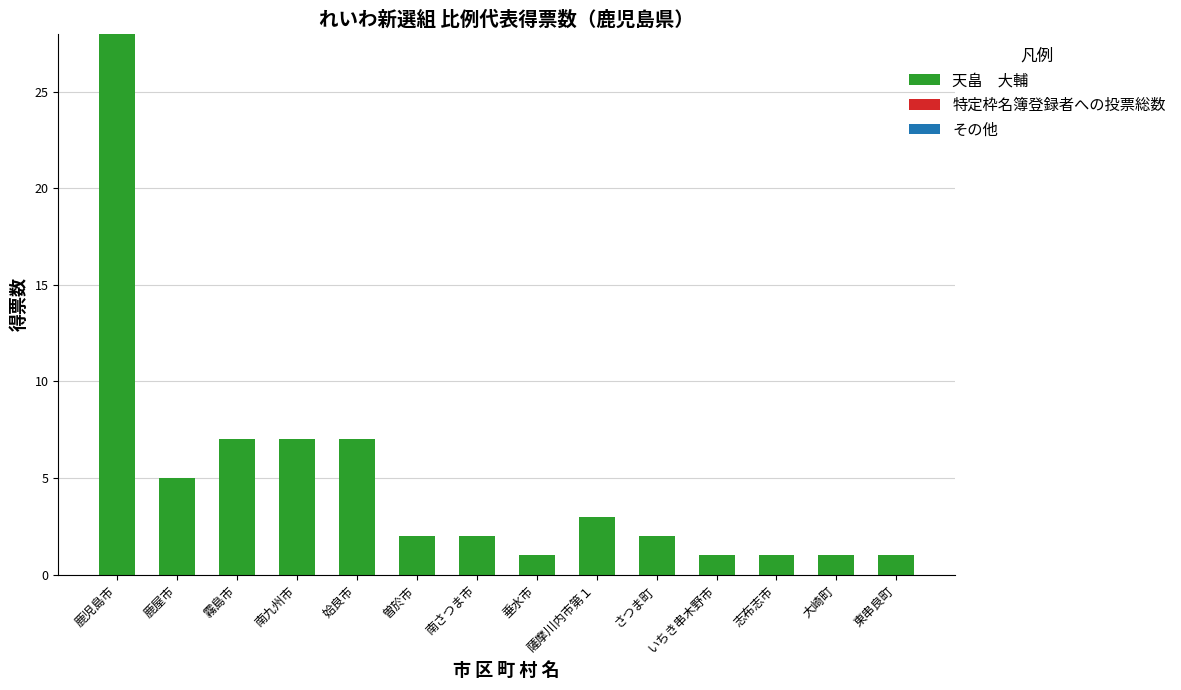

At which category does the chart reach its peak across all series?

鹿児島市